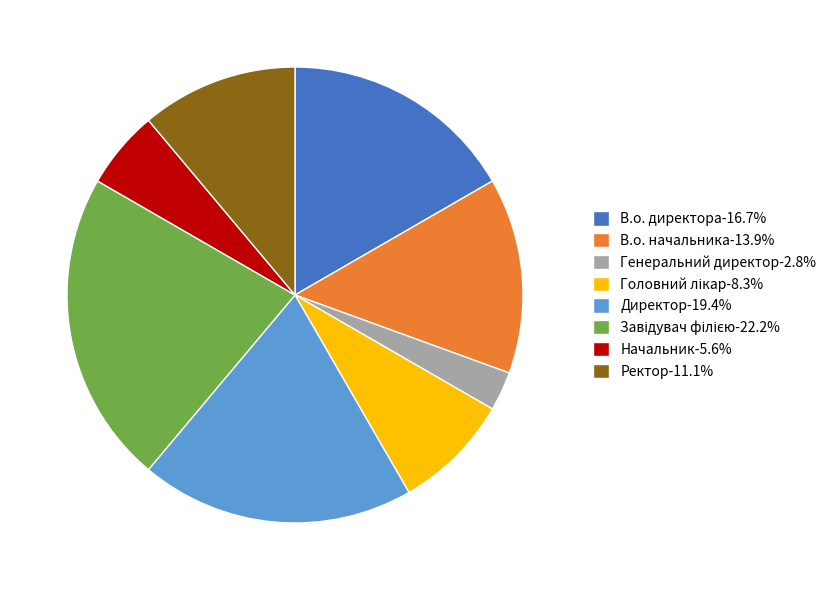

Is the sum of В.о. директора-16.7% and Начальник-5.6% greater than half?

No